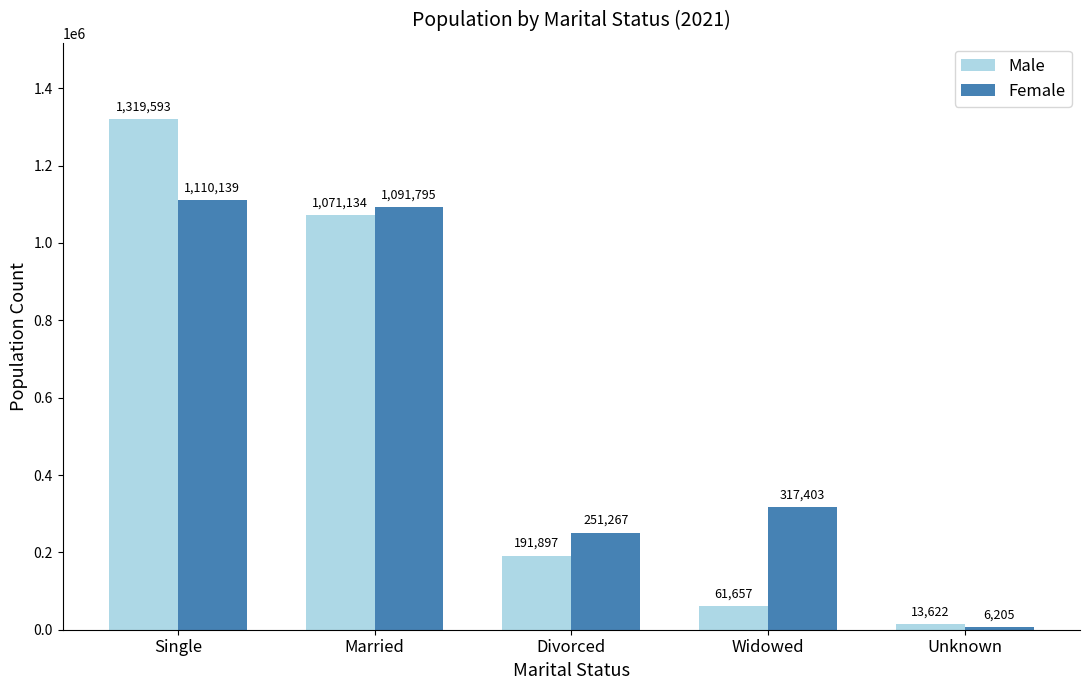

What is the value of the Male bar at the 5th from the left?

13622